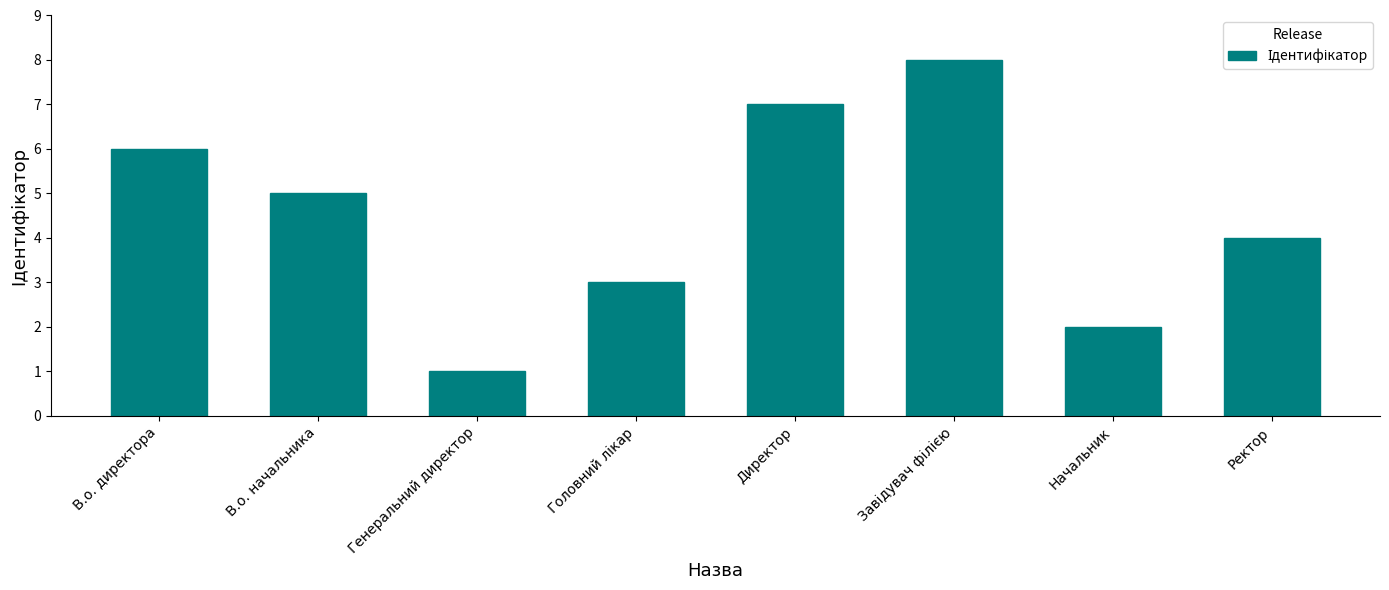

What is the difference between the values at В.о. начальника and Генеральний директор?

4